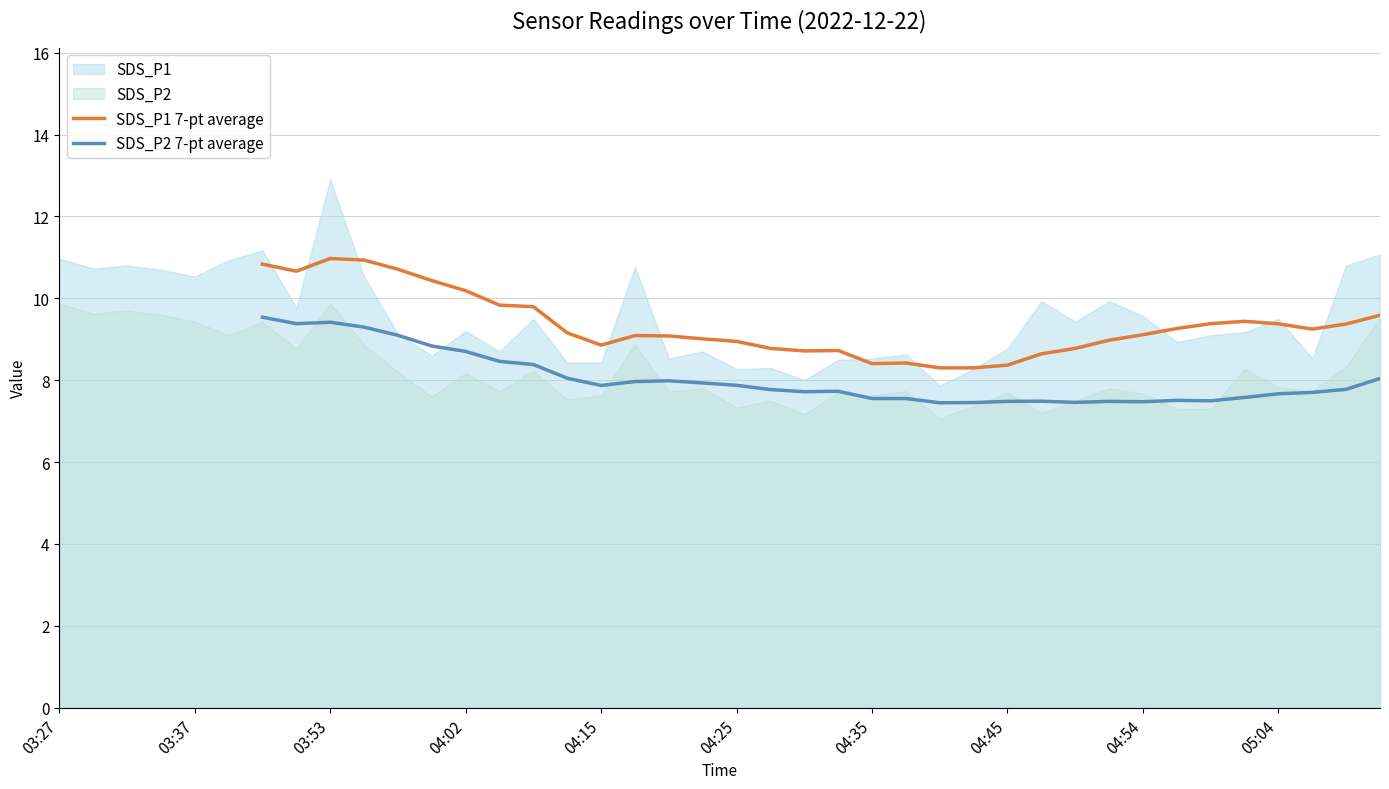

The value of SDS_P2 7-pt average at 18 is 8.0. True or false?

True